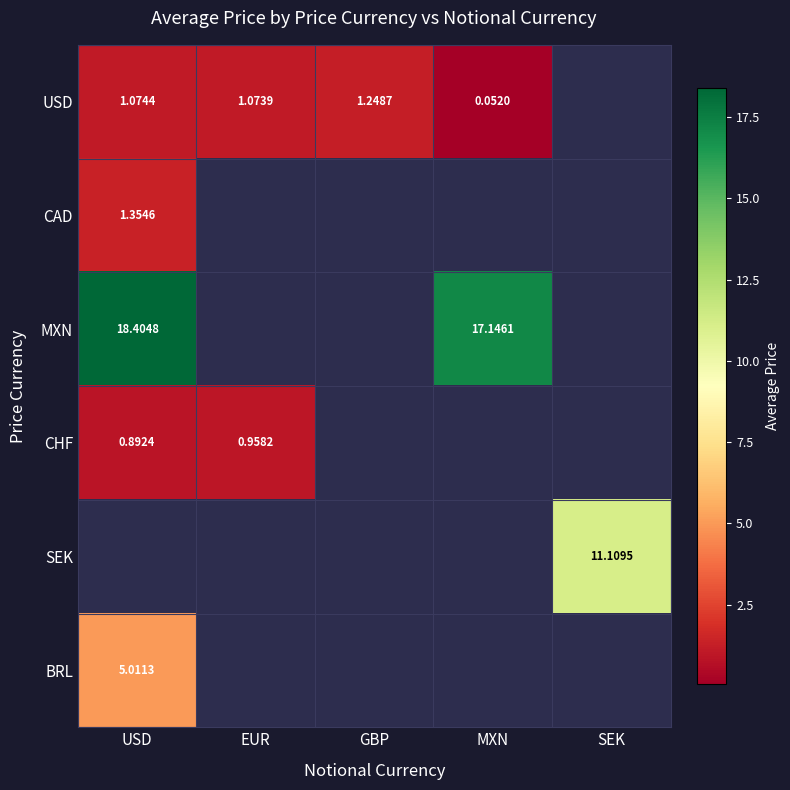

Between EUR and MXN, which series saw the biggest shift?

USD